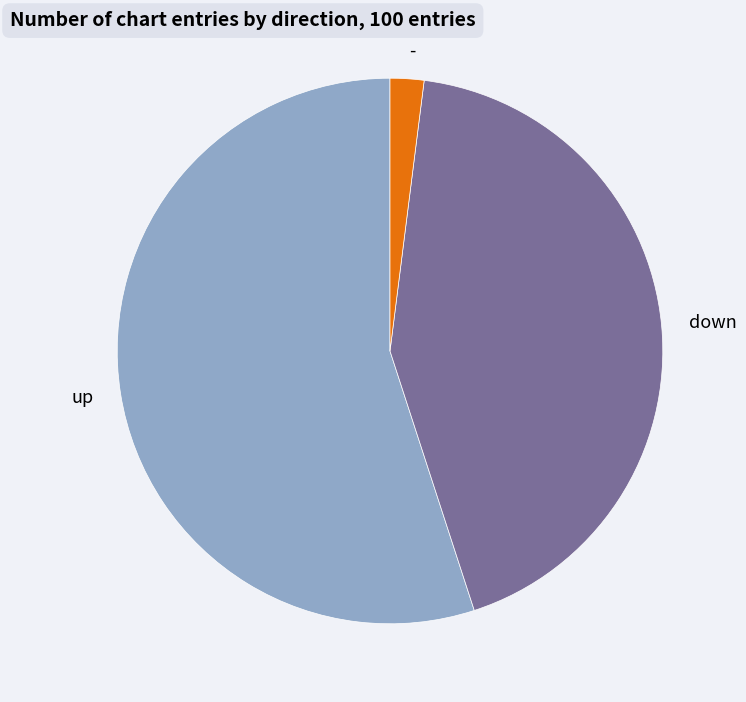

Which category has the smallest portion of the pie?

-